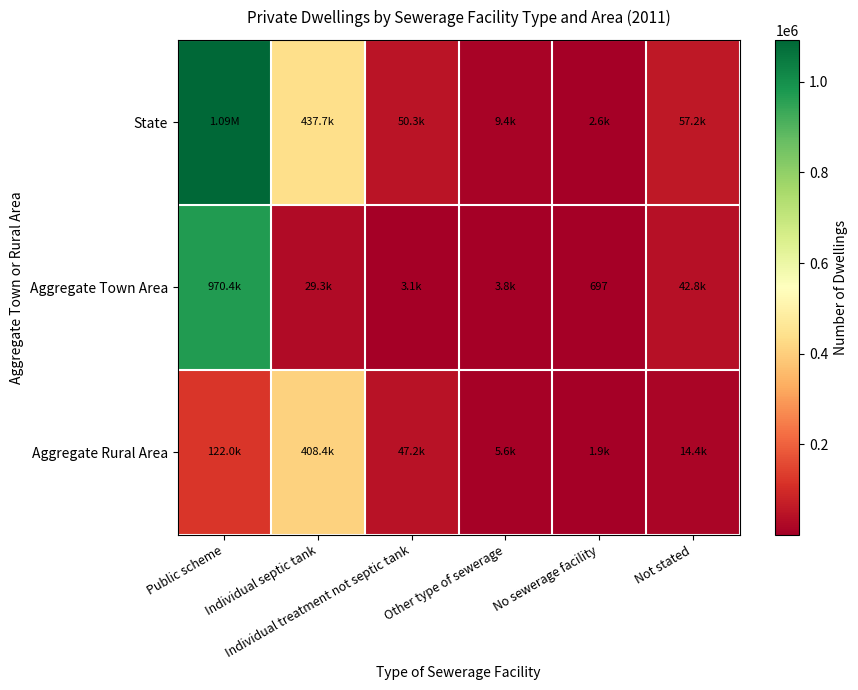

At which label does State first exceed 57154?

Public scheme